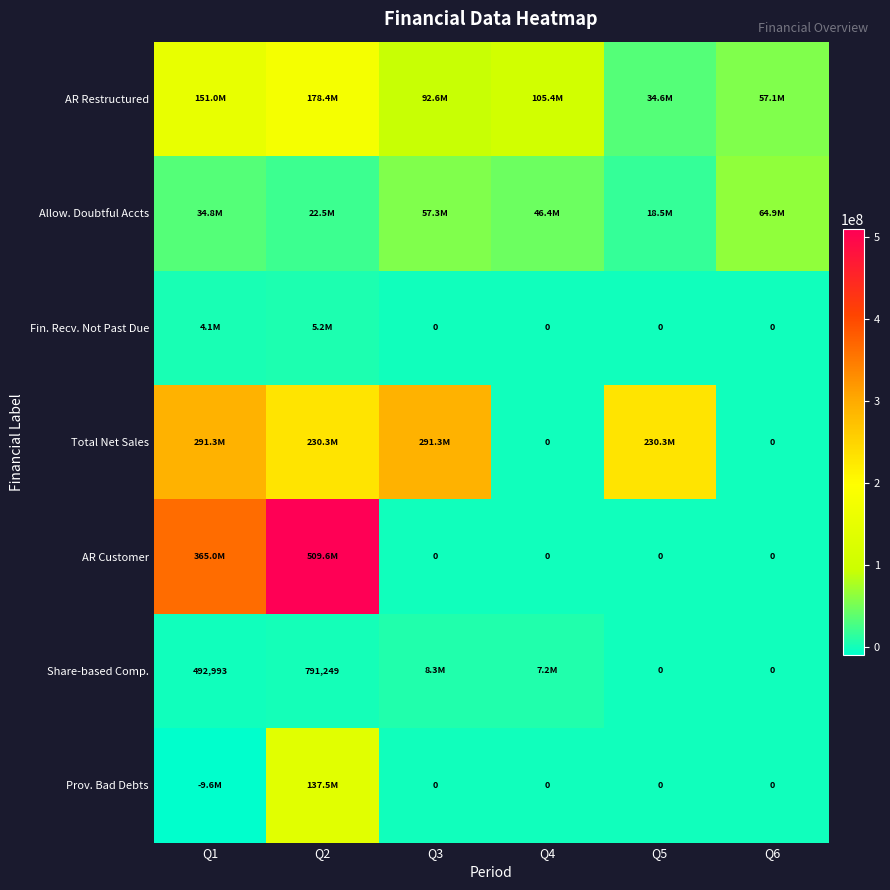

At which label does AR Restructured reach its peak?

Q2